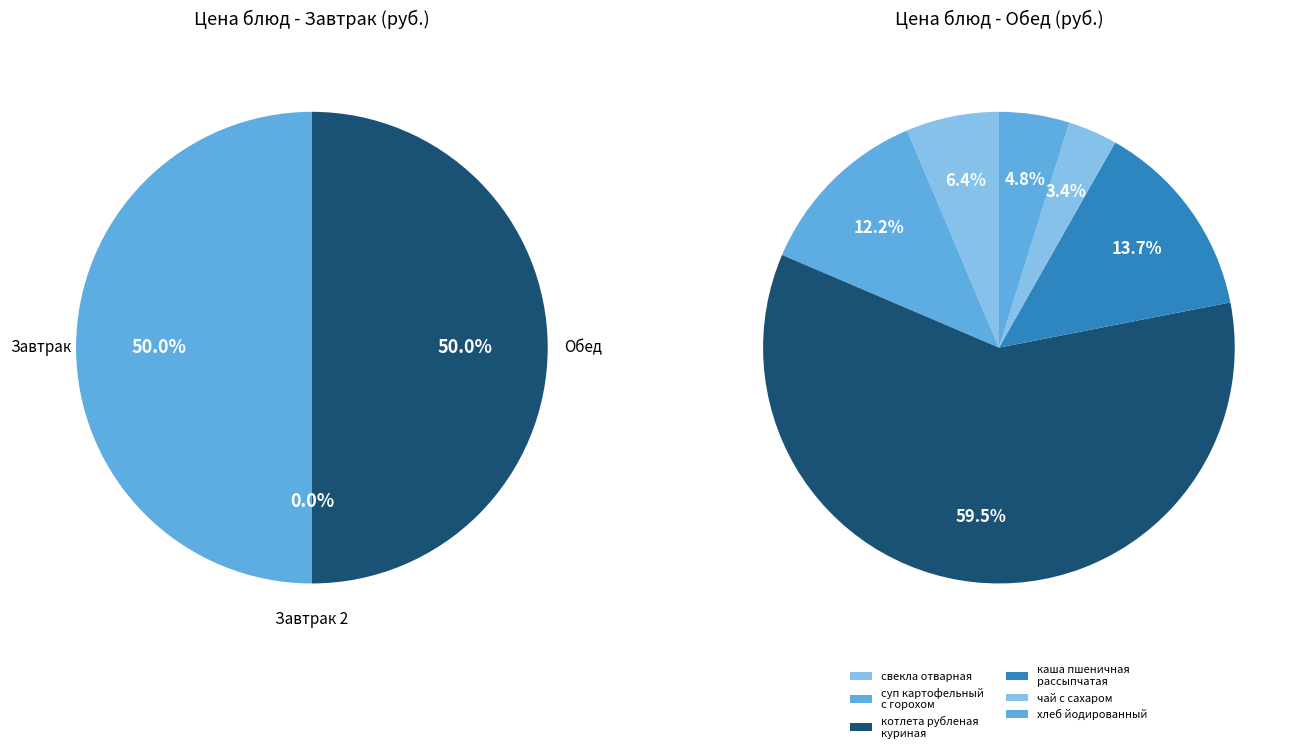

Between суп картофельный с горохом and свекла отварная, which is larger?

суп картофельный с горохом